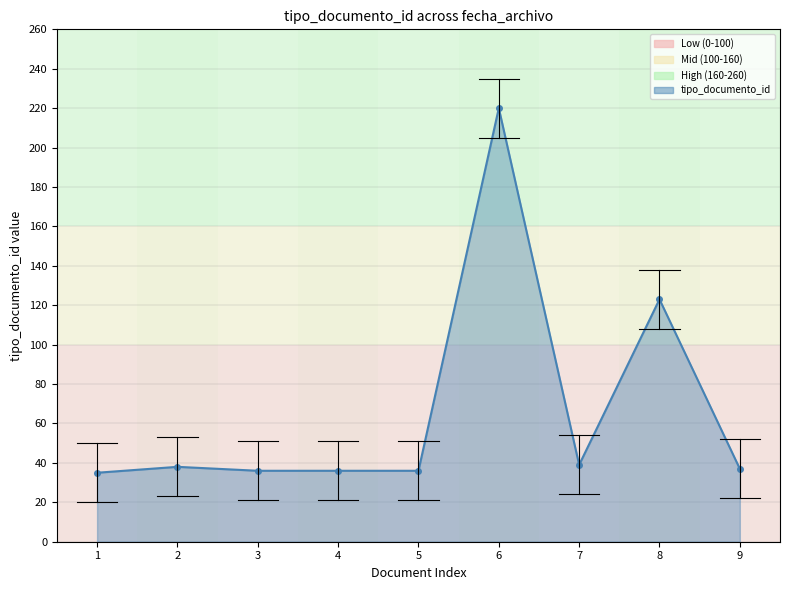

How many lines are shown in the chart?

1